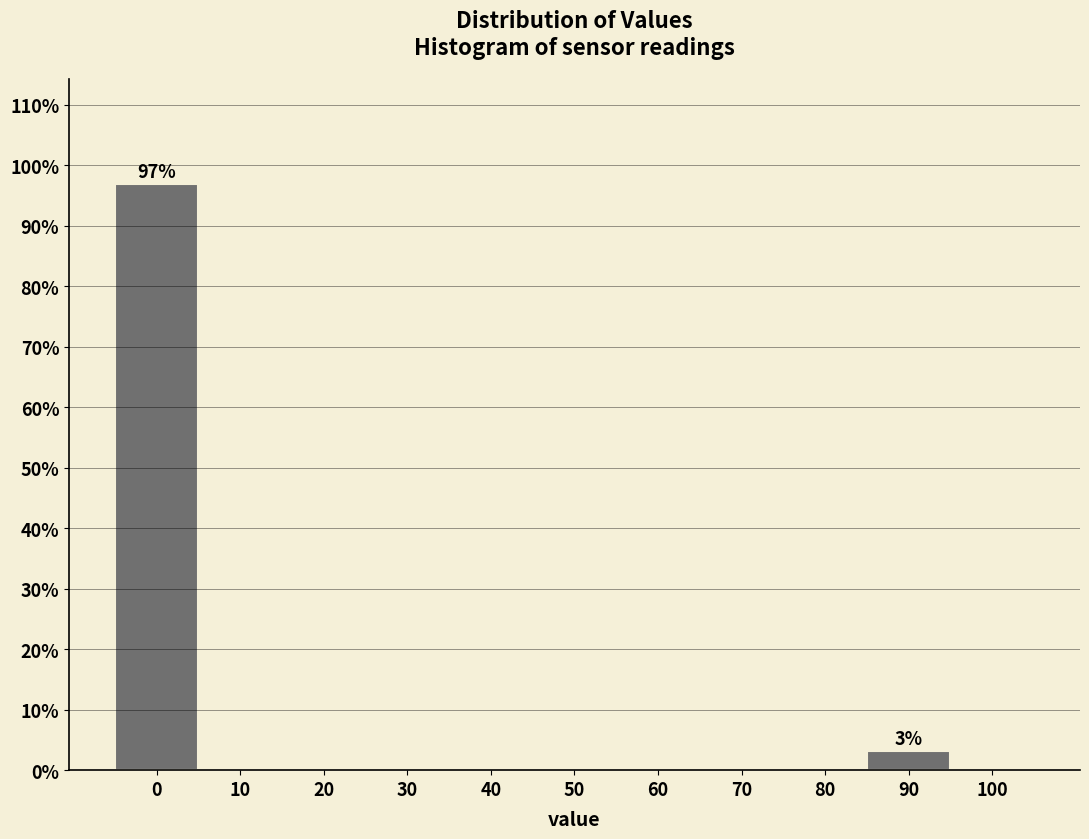

Reading left to right, transcribe all the data shown in this chart.

0=96.9	10=0.0	20=0.0	30=0.0	40=0.0	50=0.0	60=0.0	70=0.0	80=0.0	90=3.1	100=0.0